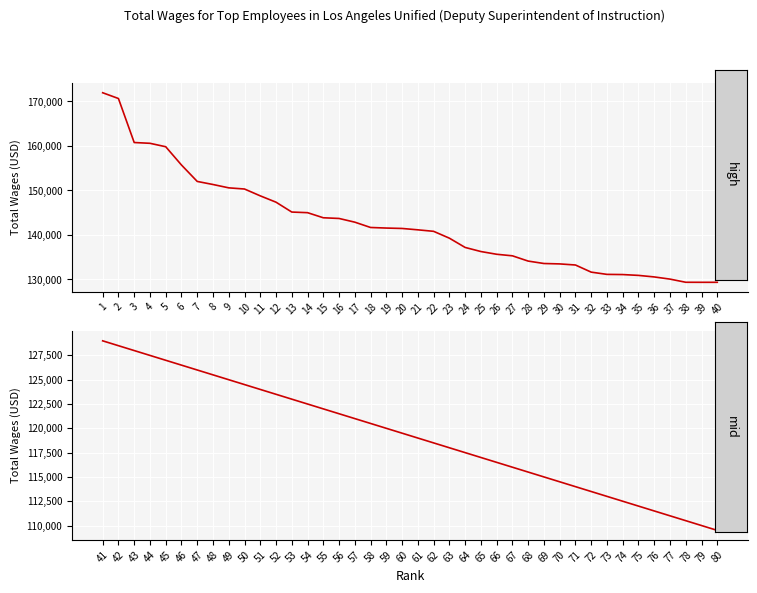

What is the highest value of the Top 40 (ranks 1–40) series?

171963